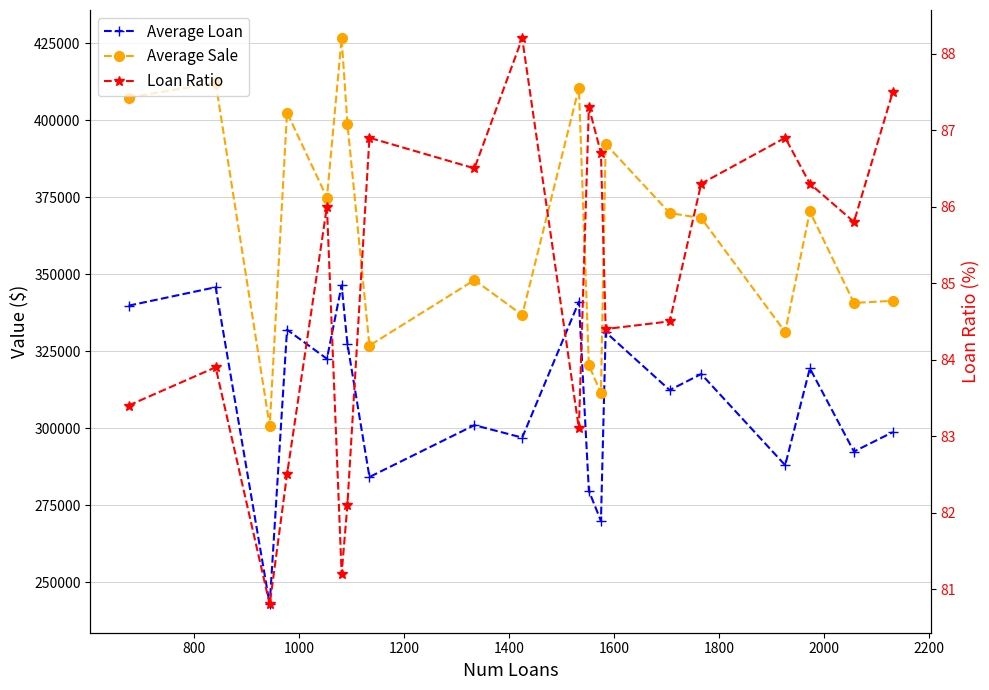

Is the value of Average Loan at 15 greater than the value of Loan Ratio at 1400?

Yes